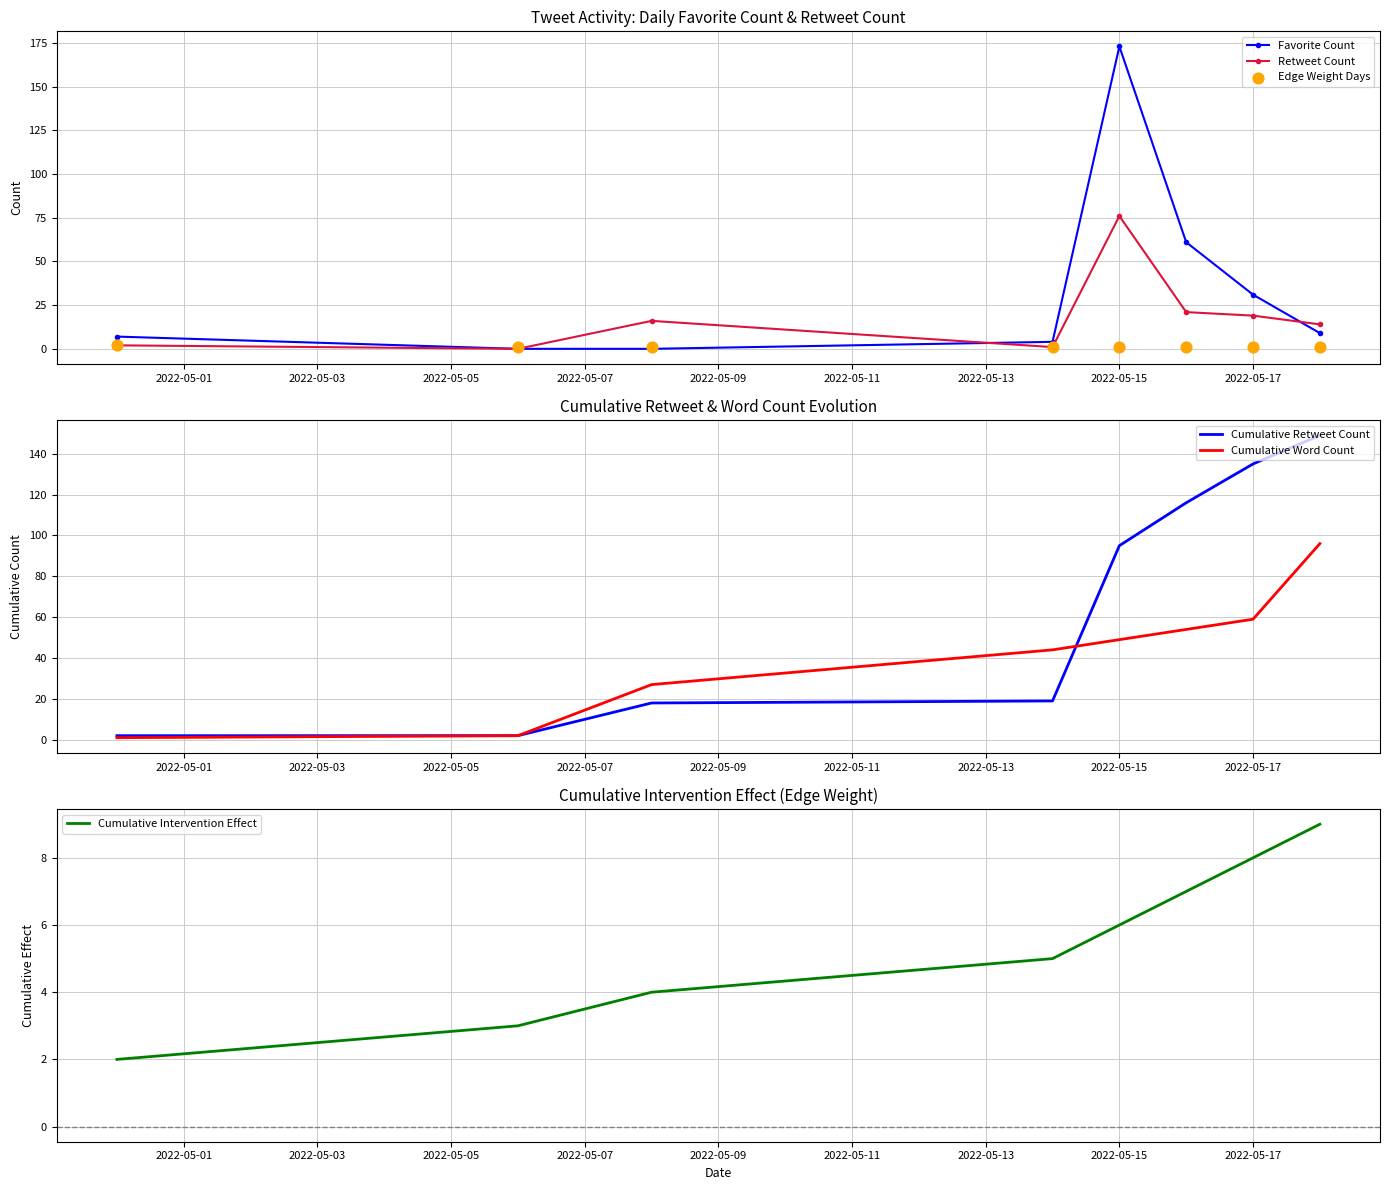

Which series contains the highest Y value?

Favorite Count